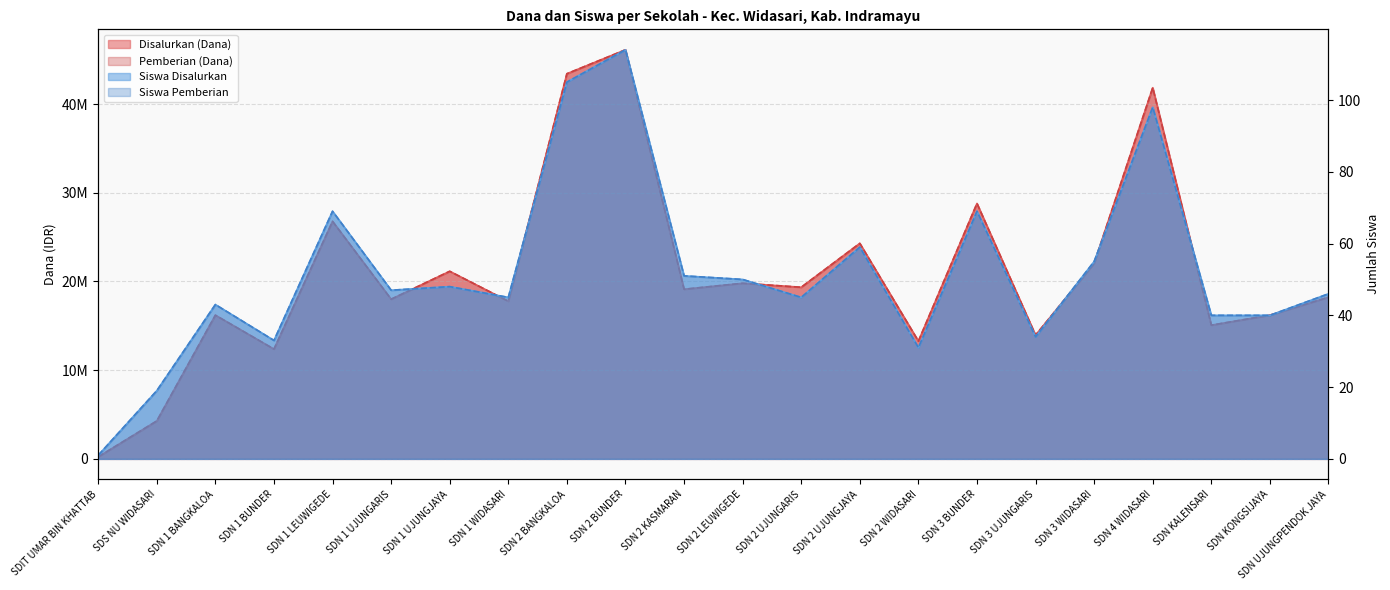

What is the average value of the Siswa Pemberian series?

52